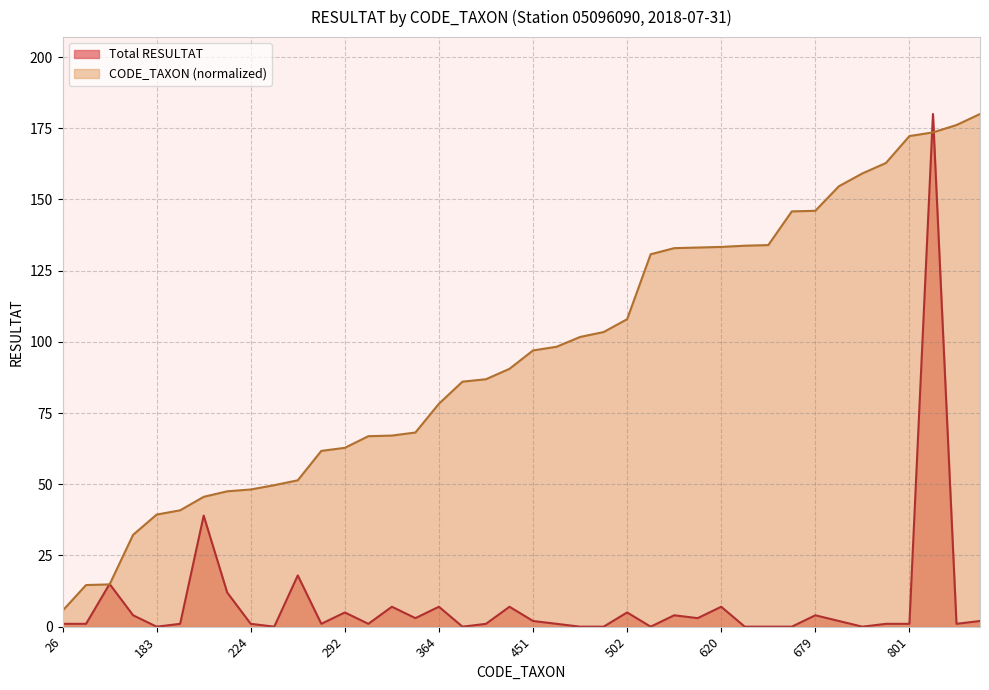

What are all the series names shown in the legend?

Total RESULTAT, CODE_TAXON (normalized)